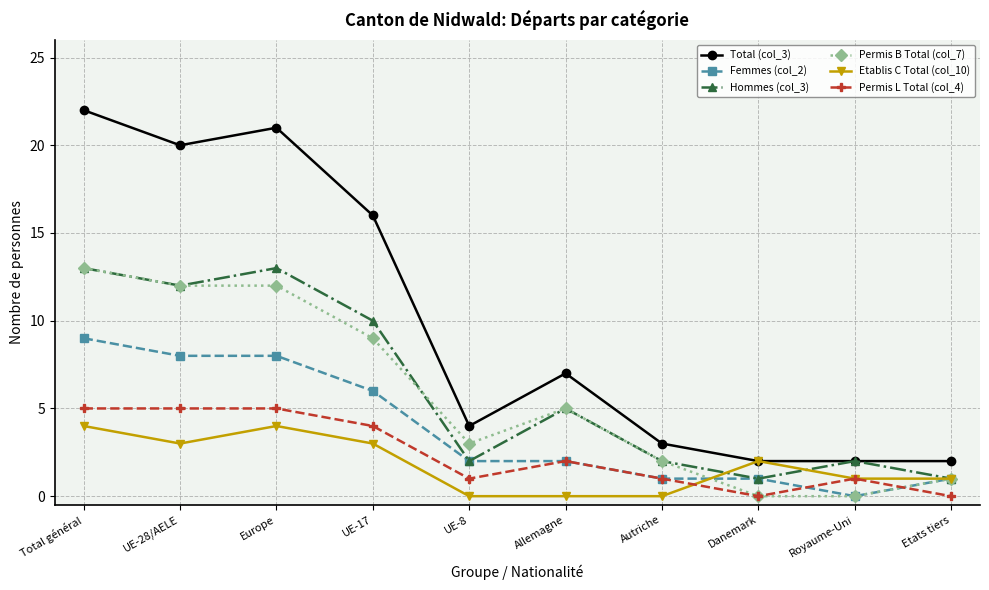

What is the average value of the Hommes (col_3) series?

6